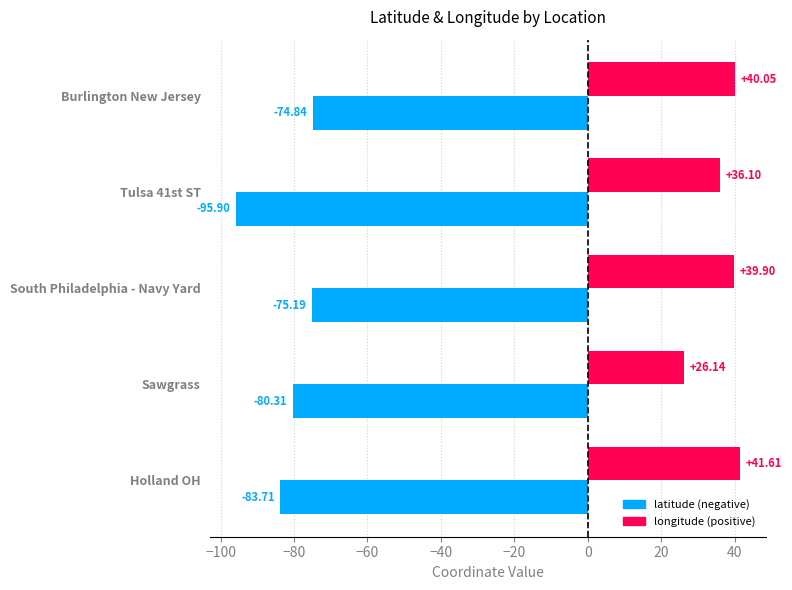

What is the spread (max minus min) of values at Tulsa 41st ST?

132.0